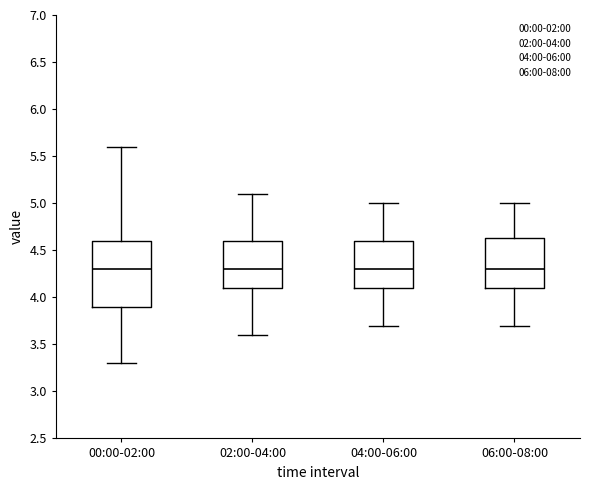

Reading left to right, read every box against the y-axis: the position of its median line, the range the box covers, and the ends of its whiskers. The values are not printed on the chart, so give them approximately, as read against the axis.

00:00-02:00: median 4.30, box 3.90 to 4.60, whiskers 3.30 to 5.60
02:00-04:00: median 4.30, box 4.10 to 4.60, whiskers 3.60 to 5.10
04:00-06:00: median 4.30, box 4.10 to 4.60, whiskers 3.70 to 5.00
06:00-08:00: median 4.30, box 4.10 to 4.65, whiskers 3.70 to 5.00